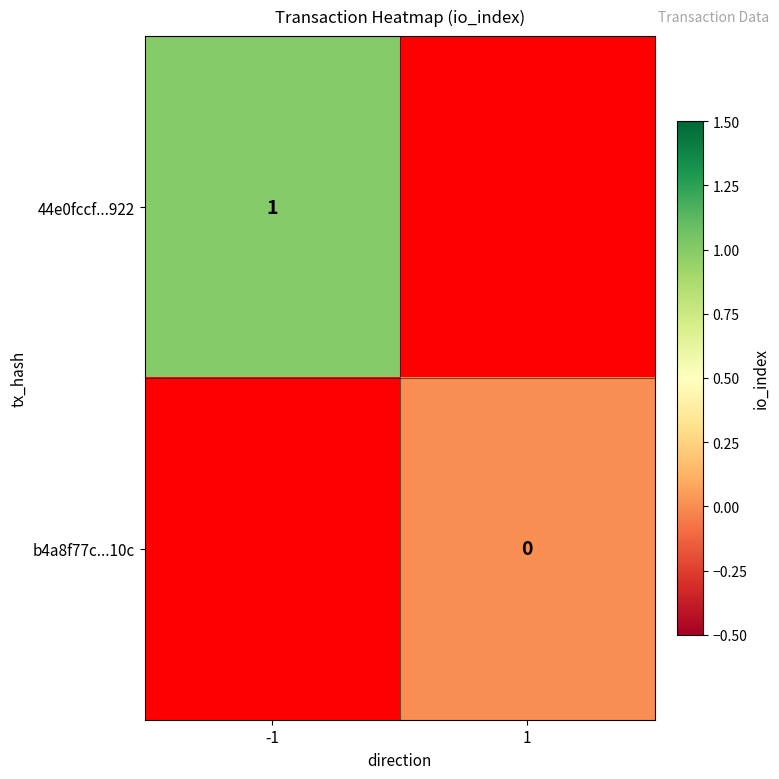

The value of 44e0fccf...922 at -1 is 1. True or false?

True